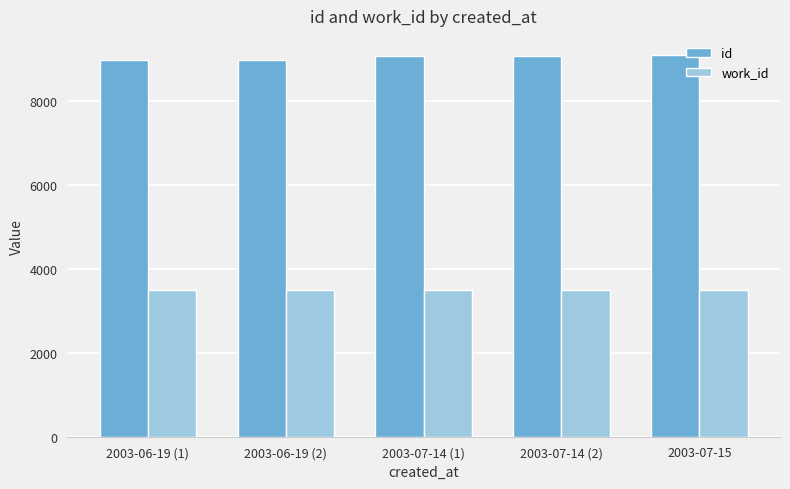

Rank the series by their average value, from lowest to highest.

work_id, id